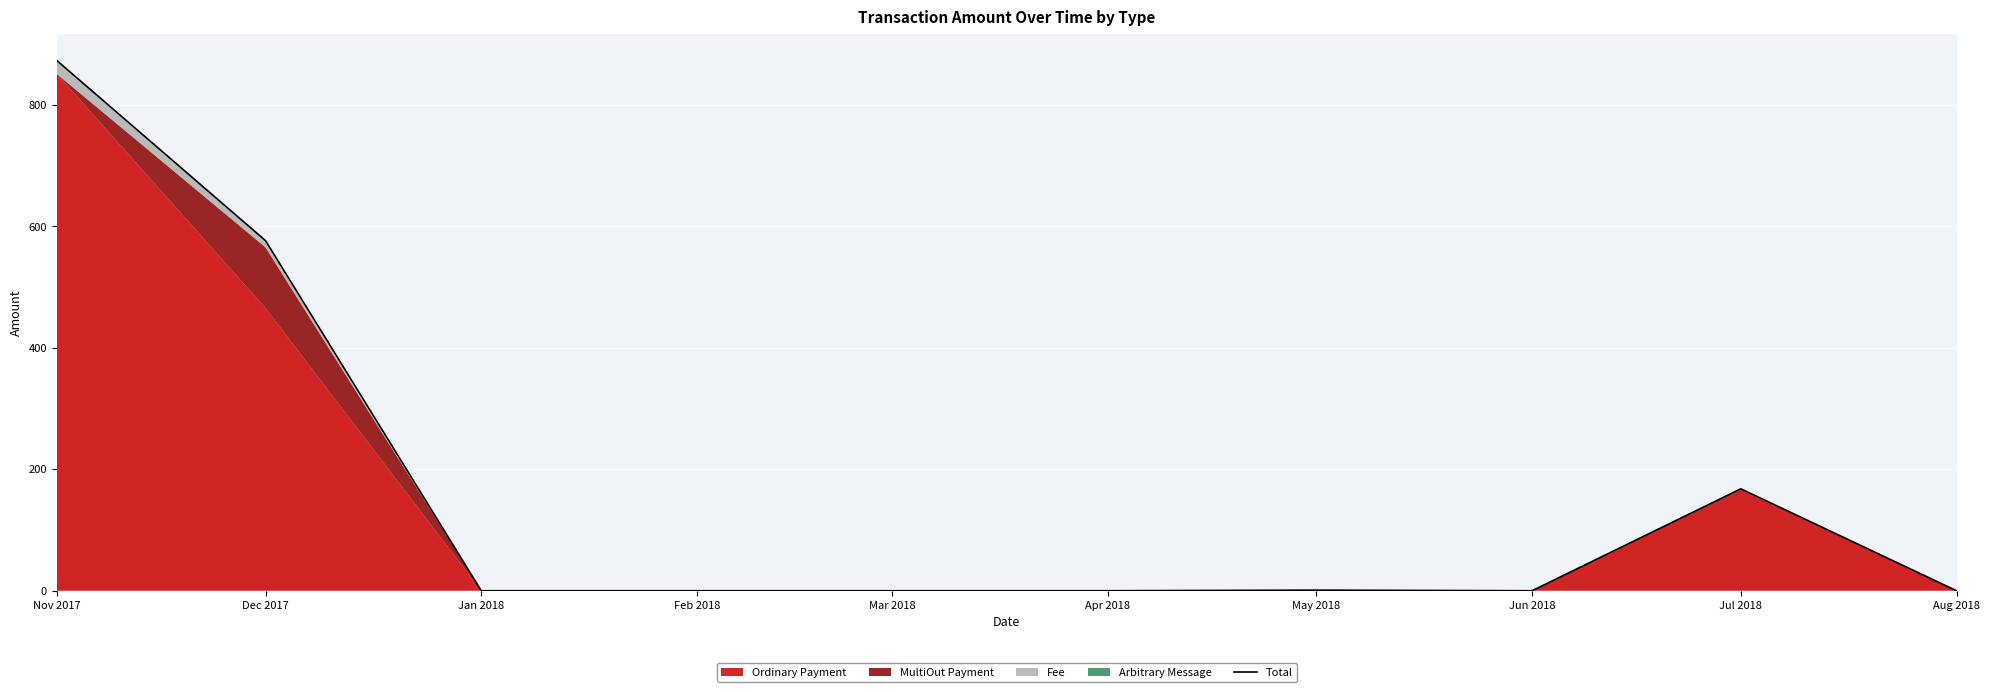

What is the label of the 3rd point from the right?

Jun 2018